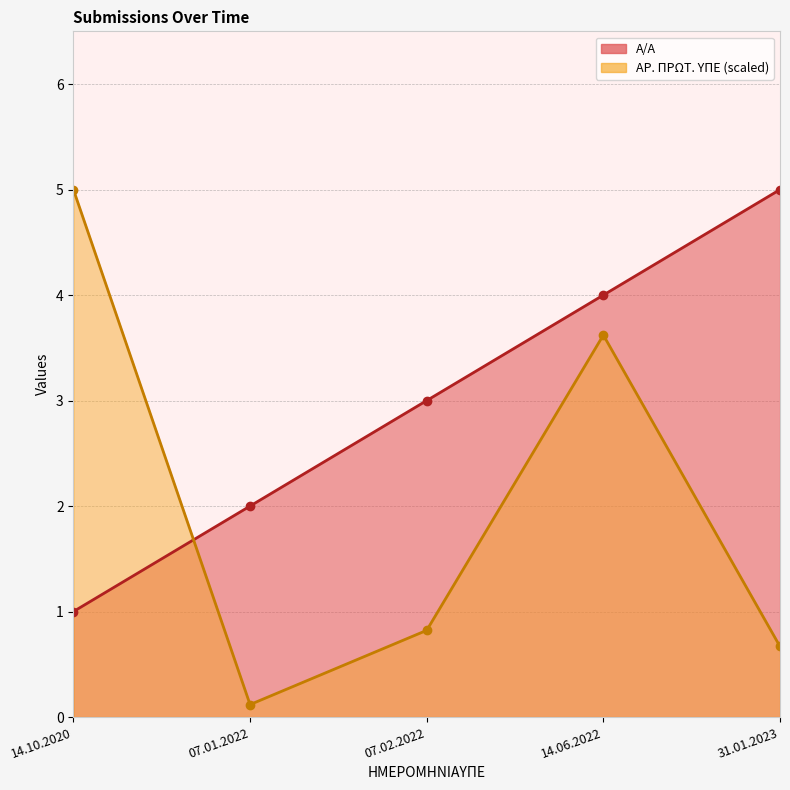

What is the label of the 4th point from the left?

14.06.2022